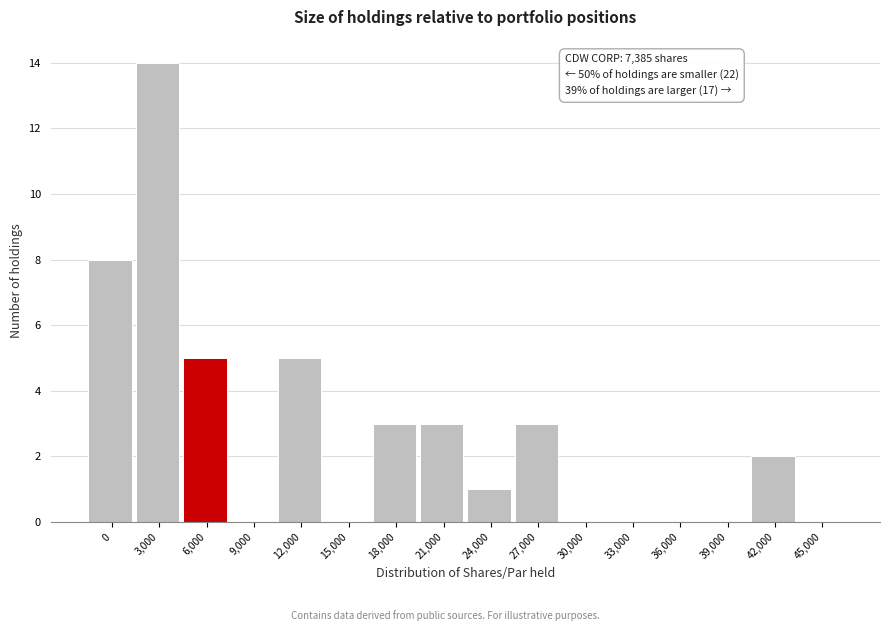

Reading left to right, what are all the values shown in this chart?

0=8	3,000=14	6,000=5	9,000=0	12,000=5	15,000=0	18,000=3	21,000=3	24,000=1	27,000=3	30,000=0	33,000=0	36,000=0	39,000=0	42,000=2	45,000=0